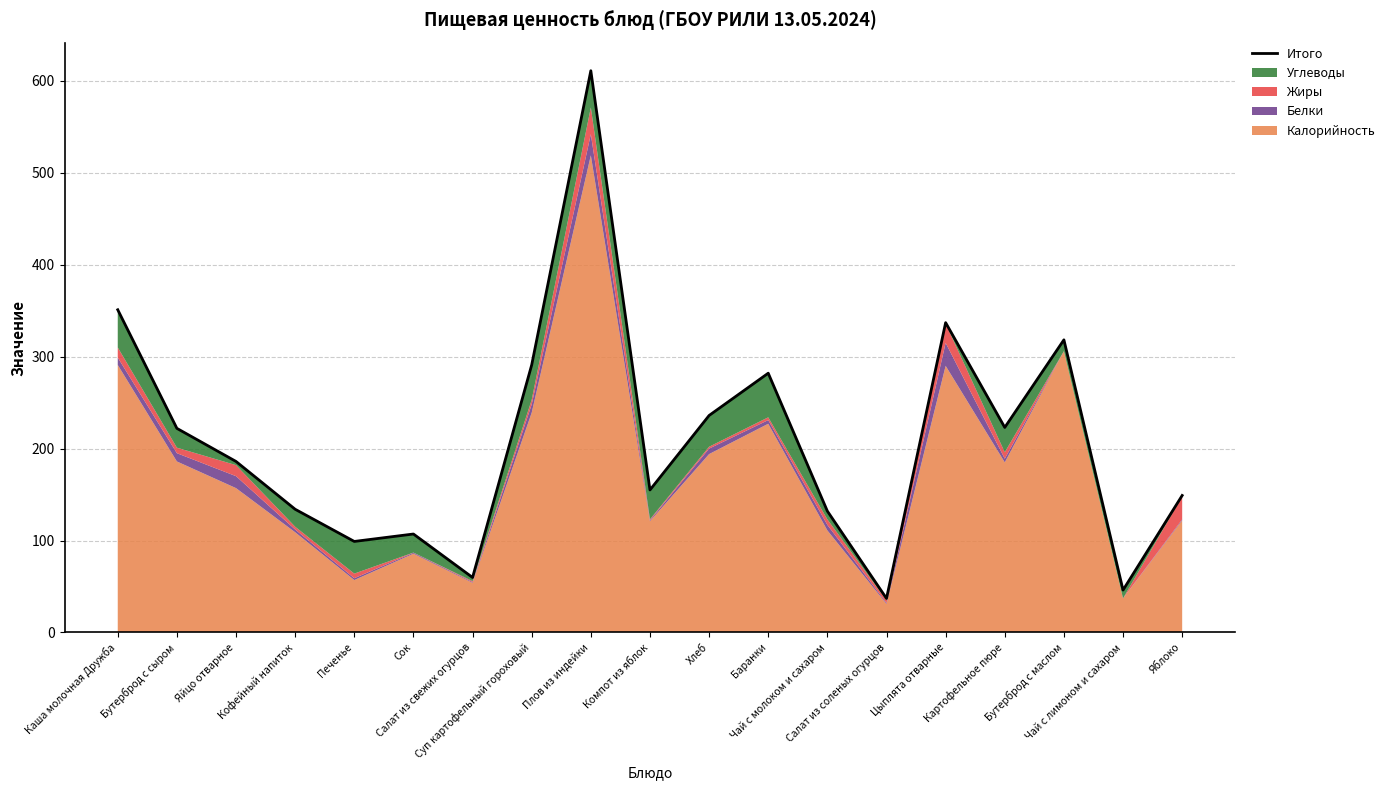

What is the sum of the values at Салат из соленых огурцов and Цыплята отварные?

374.0